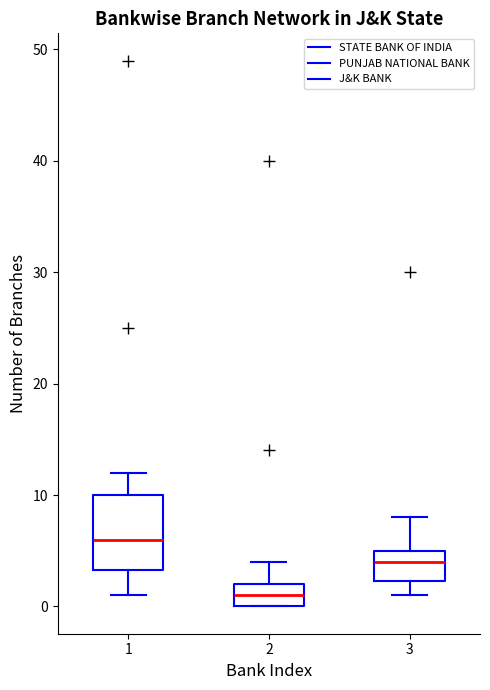

Reading left to right, transcribe this box plot: for each box, give where its median line is, the range the box spans, and where its two whiskers end, as read against the y-axis. The values are not printed on the chart, so give them approximately, as read against the axis.

1: median 6, box 3 to 10, whiskers 1 to 12
2: median 1, box 0 to 2, whiskers 0 to 4
3: median 4, box 2 to 5, whiskers 1 to 8